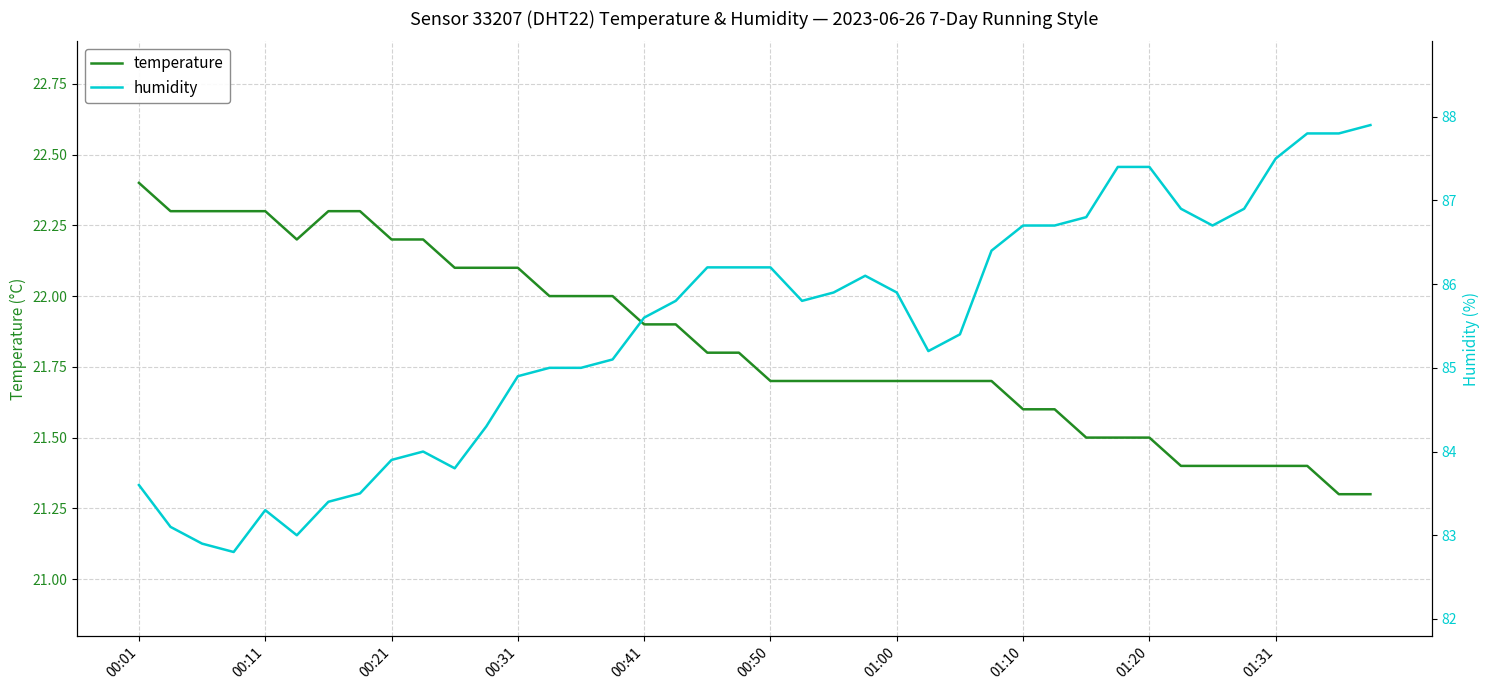

List the series in order of their overall mean, lowest first.

temperature, humidity